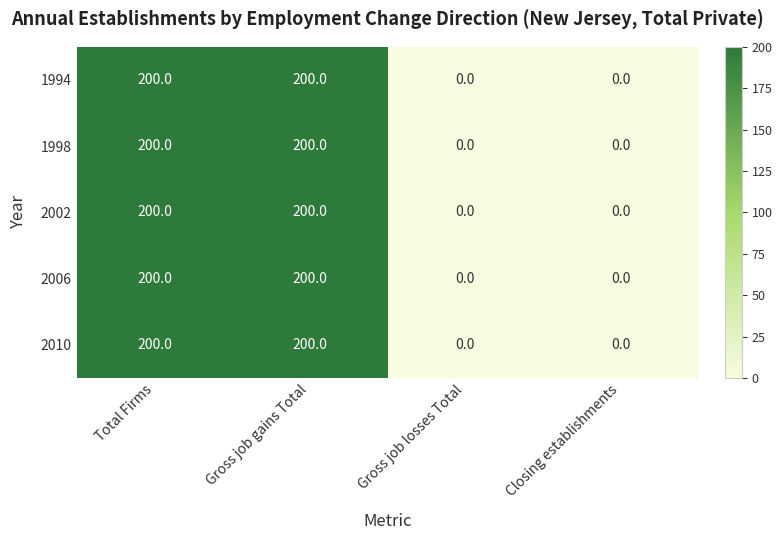

How many values in the 2002 series are below 200?

2